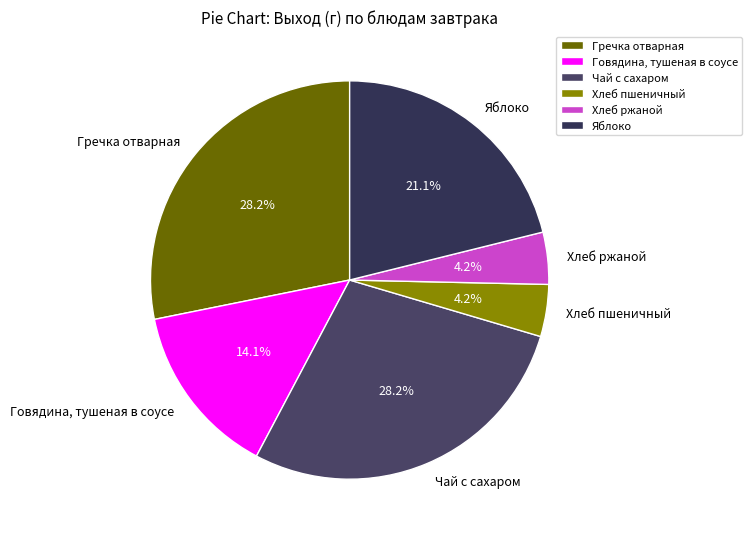

Which has a higher value, Гречка отварная or Говядина, тушеная в соусе?

Гречка отварная